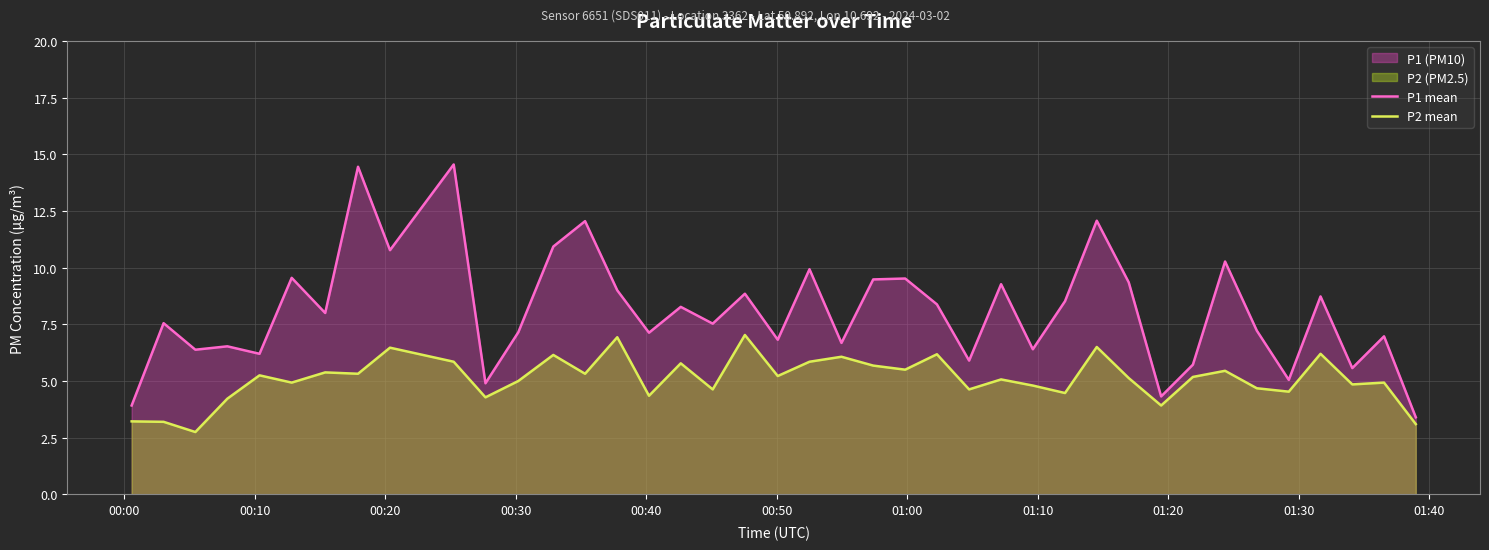

In P2 mean, how many points are higher than both neighbors (excluding endpoints)?

14